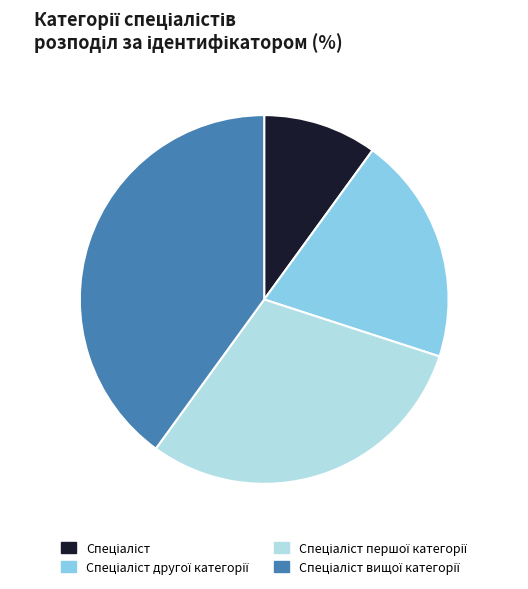

Does any single category account for the majority?

No